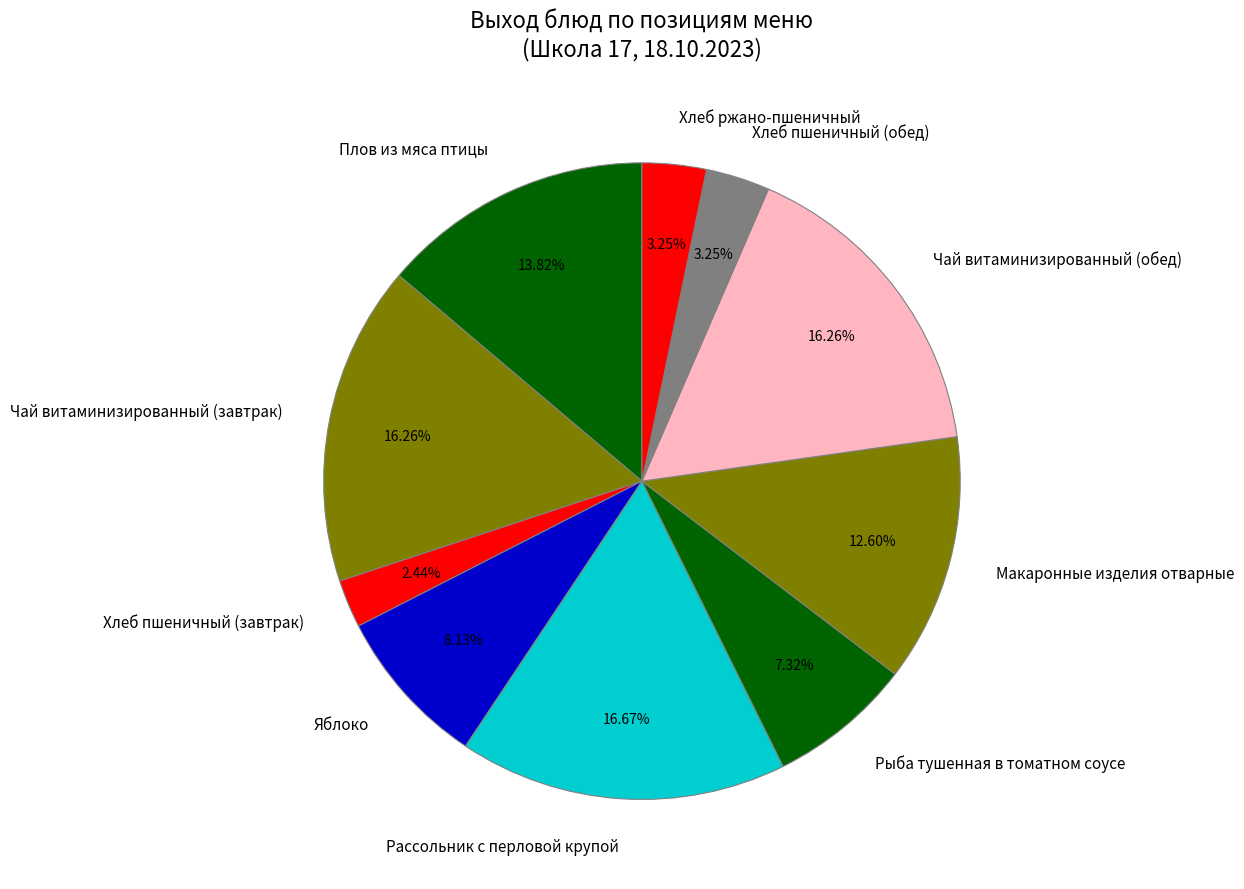

Which slice is the smallest?

Хлеб пшеничный (завтрак)